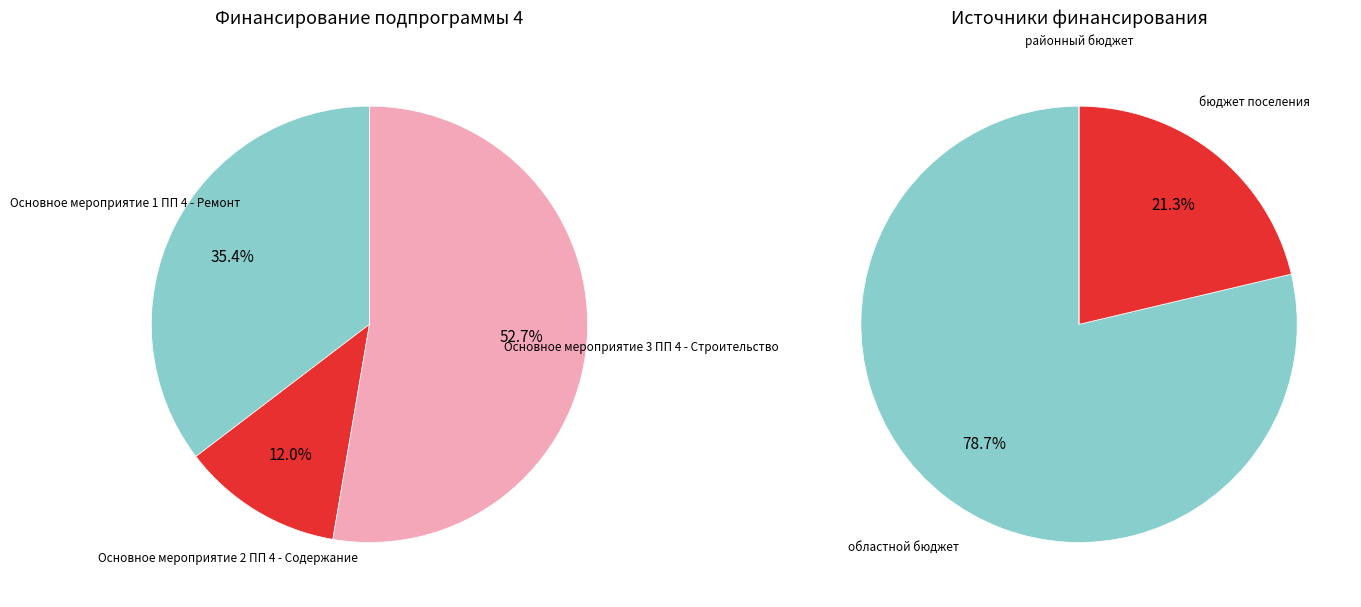

How many slices are in this pie chart?

3